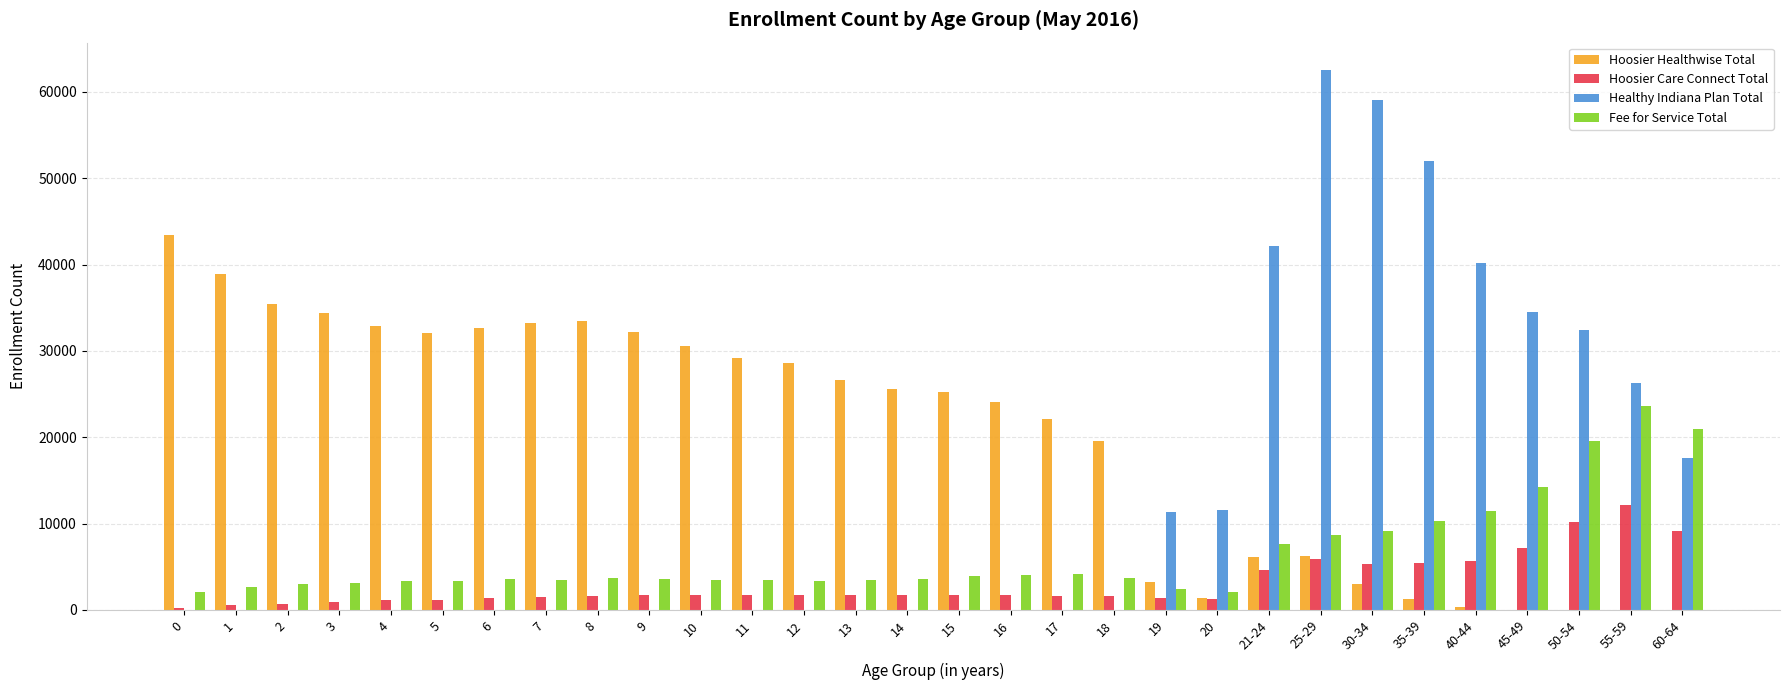

Count the number of categories in the chart.

30